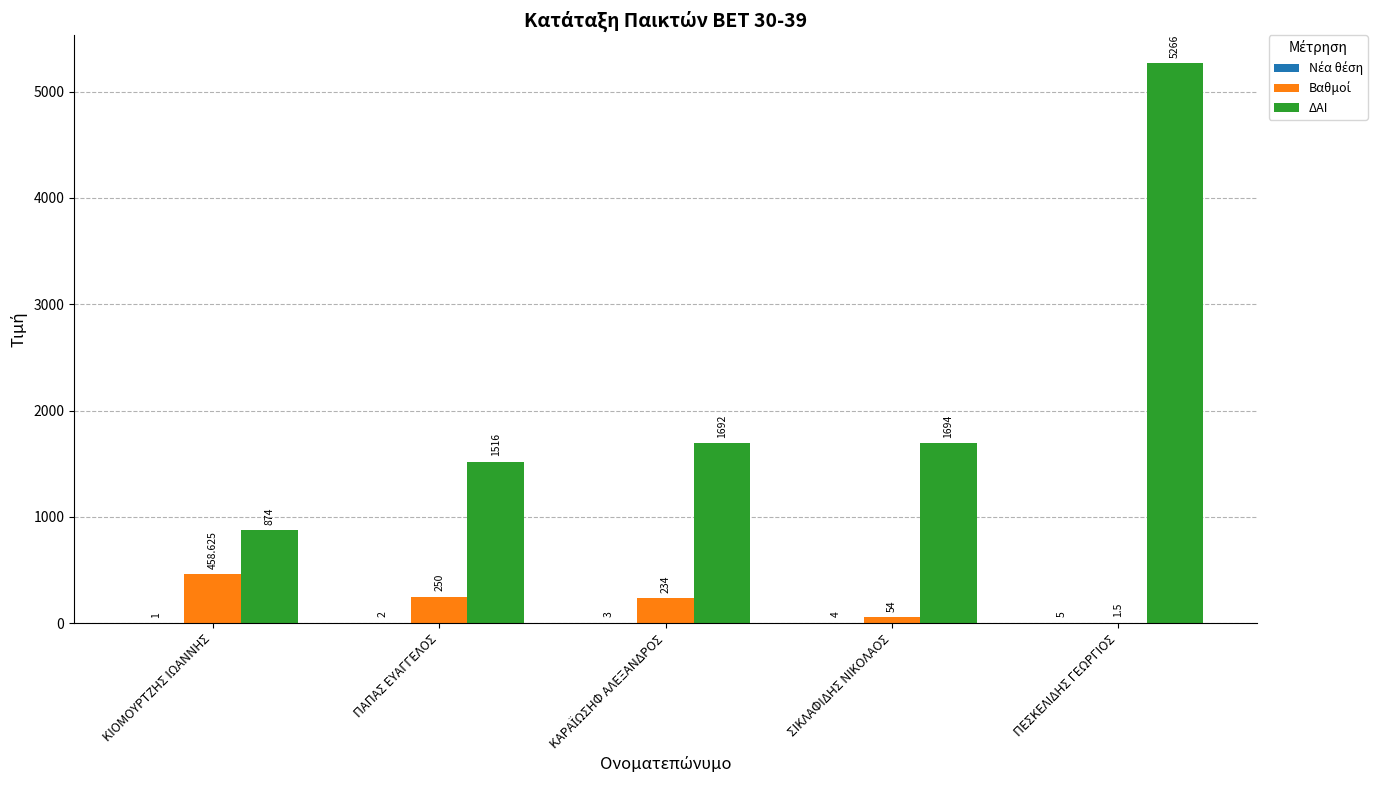

Which series has the widest spread of values?

ΔΑΙ